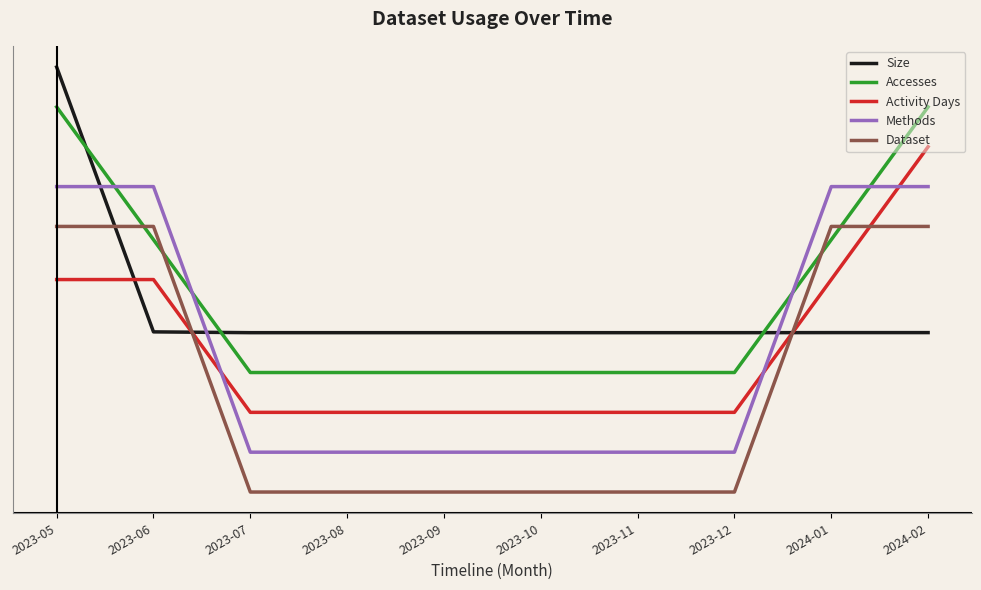

What is the approximate value of Activity Days at 2023-11?

-0.3